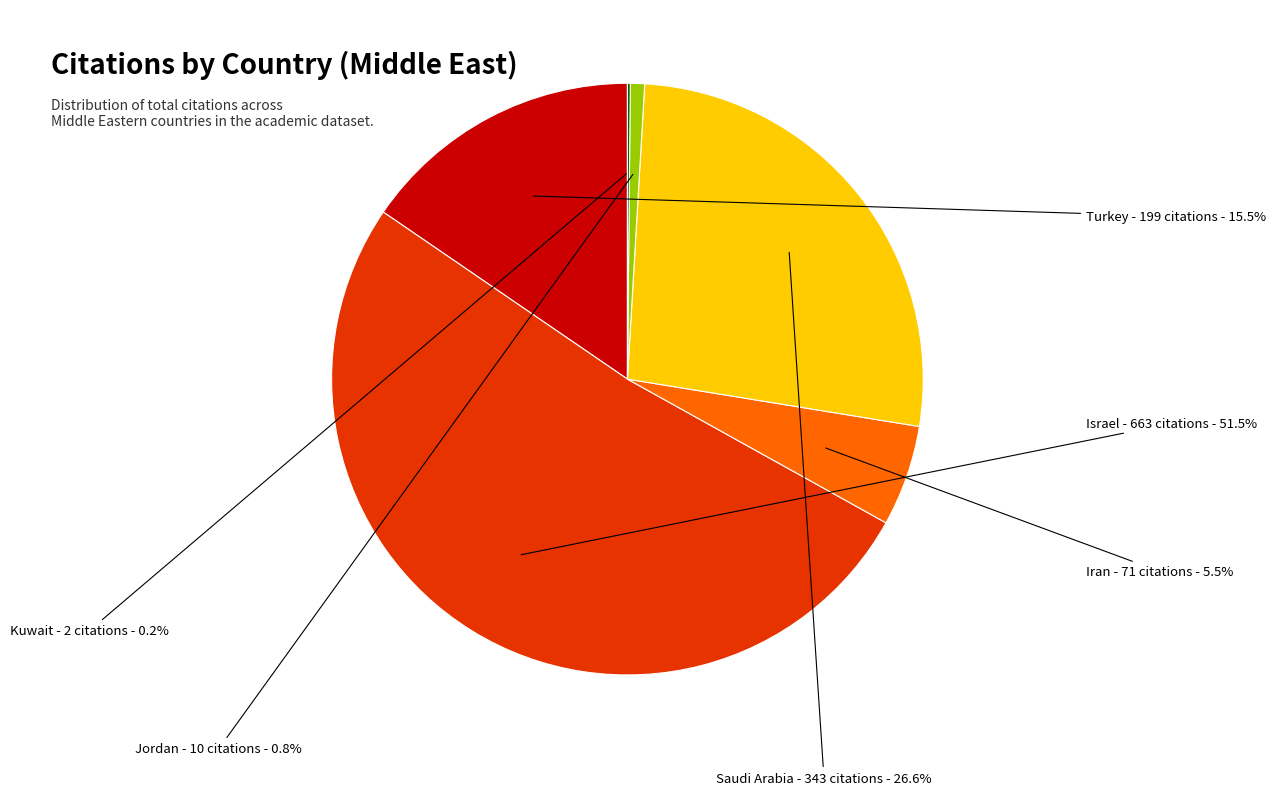

How much of the chart is everything except Saudi Arabia?

73.4%